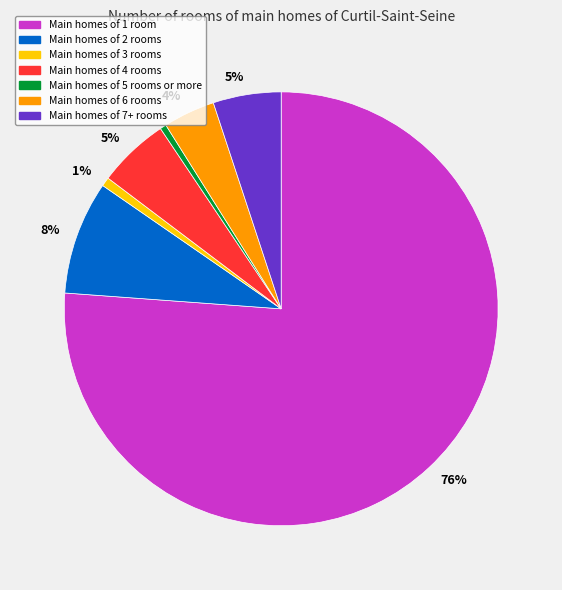

Is there any slice that represents more than half of the pie?

Yes